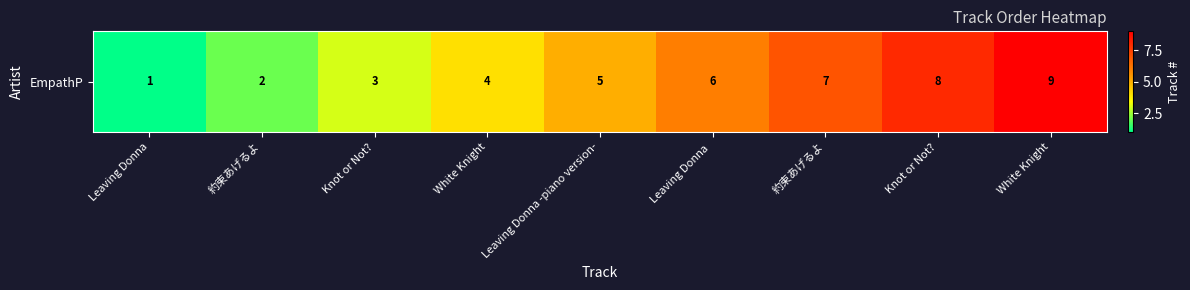

List the labels in order of value, smallest first.

Leaving Donna, 約束あげるよ, Knot or Not?, White Knight, Leaving Donna -piano version-, Leaving Donna , 約束あげるよ, Knot or Not?, White Knight